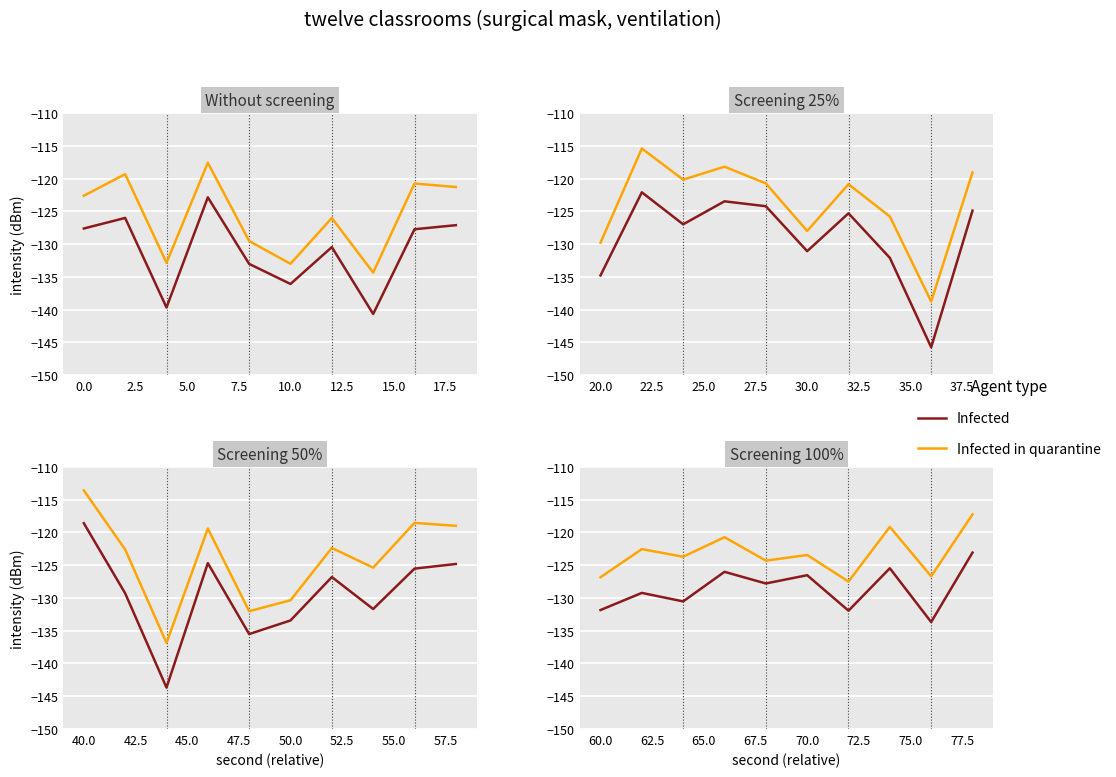

True or false: Infected in quarantine and Infected intersect in this chart.

False